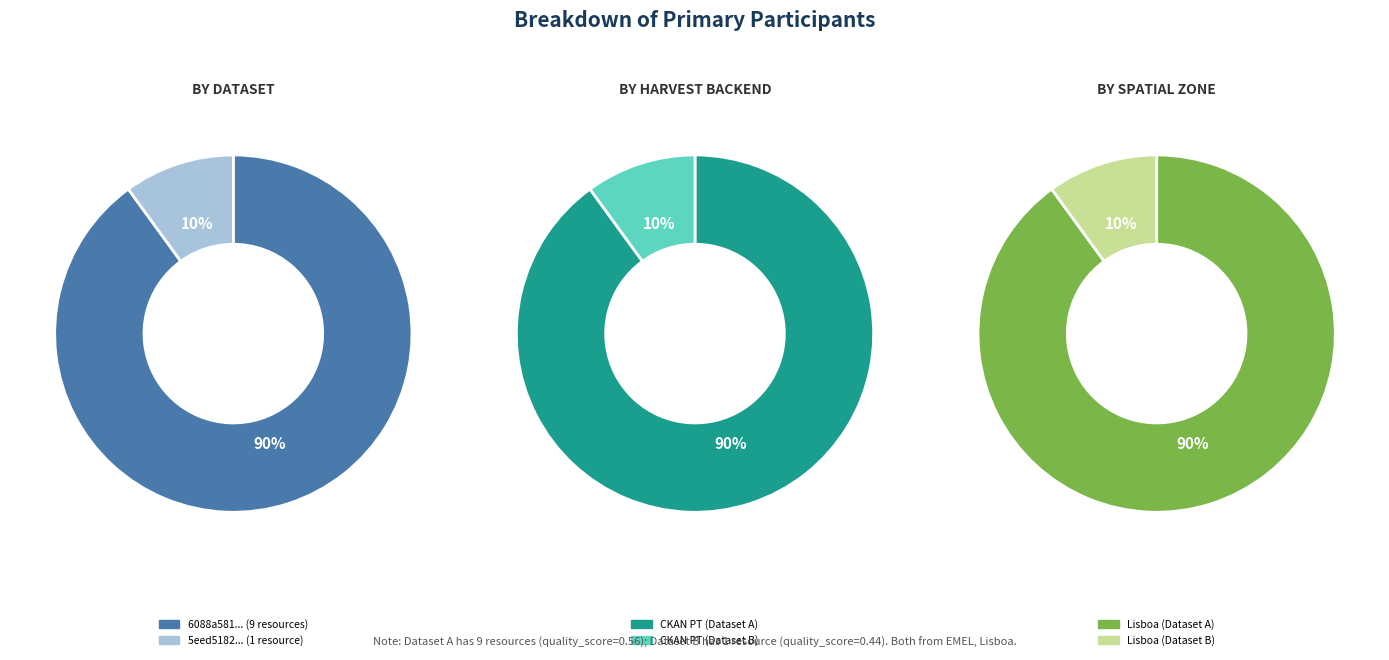

Is 5eed5182454ae3205947840f the majority of the pie?

No